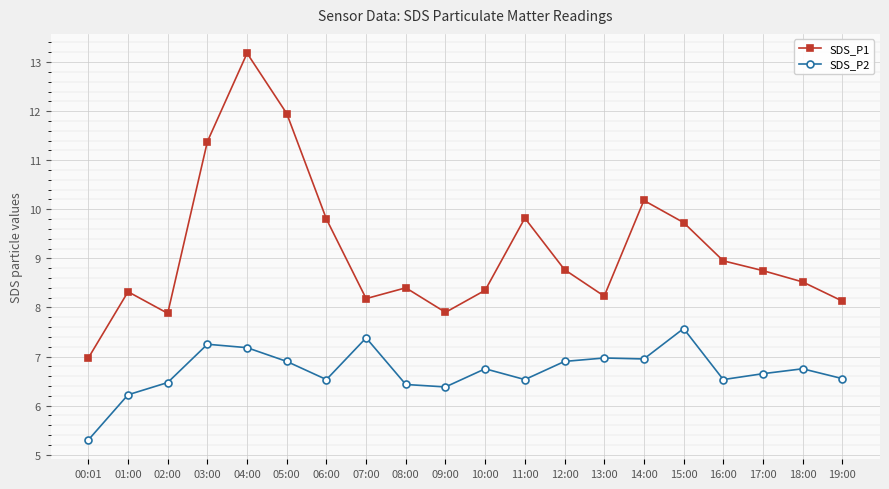

True or false: SDS_P2 and SDS_P1 cross at least once.

False